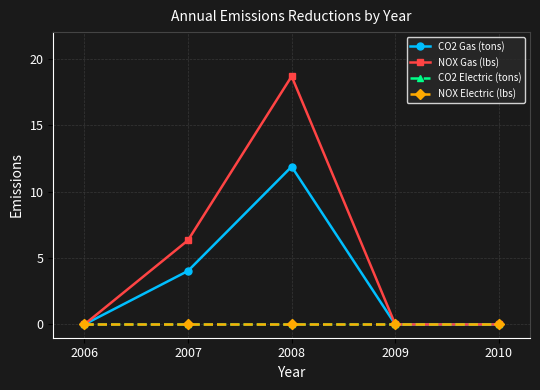

Does the chart have visible grid lines?

Yes